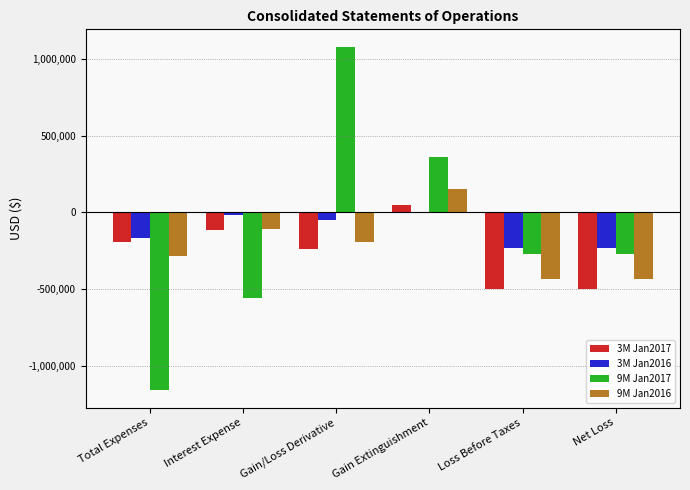

Which category has the highest value across all series?

Gain/Loss Derivative